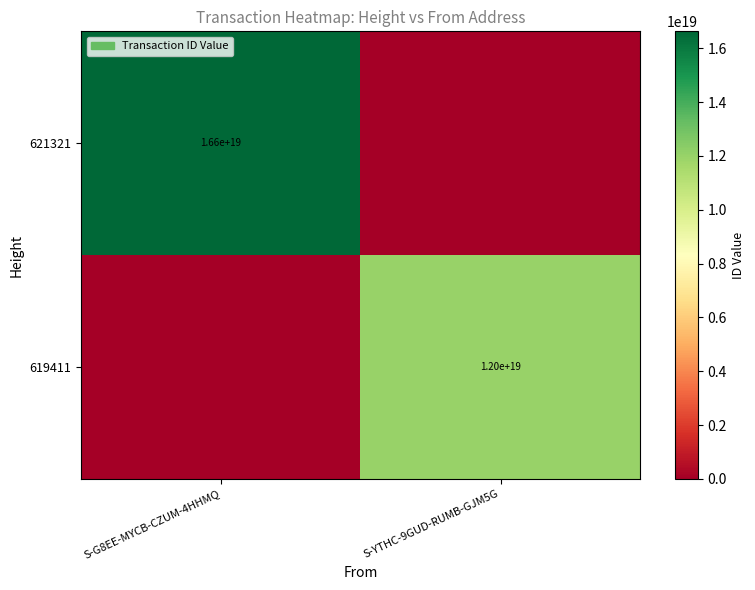

The value of 621321 at S-G8EE-MYCB-CZUM-4HHMQ is 10047687182107416576. True or false?

False